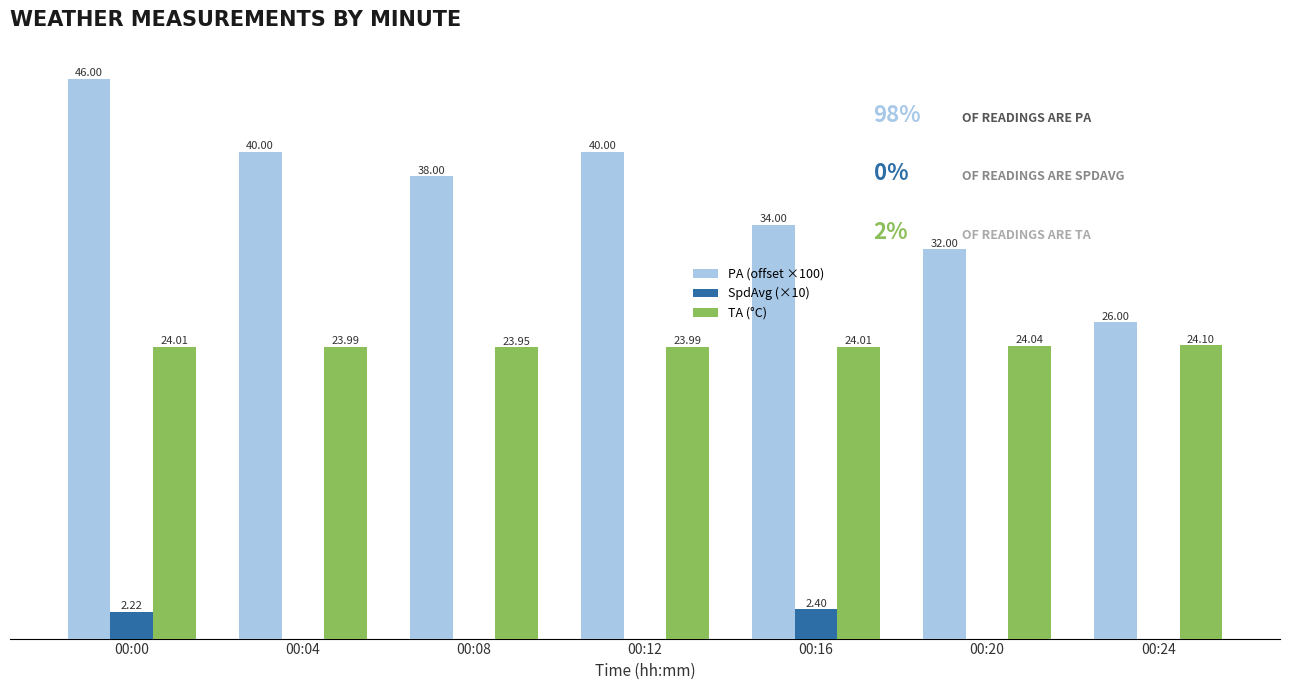

Which series has the largest total across all categories?

PA (offset ×100)